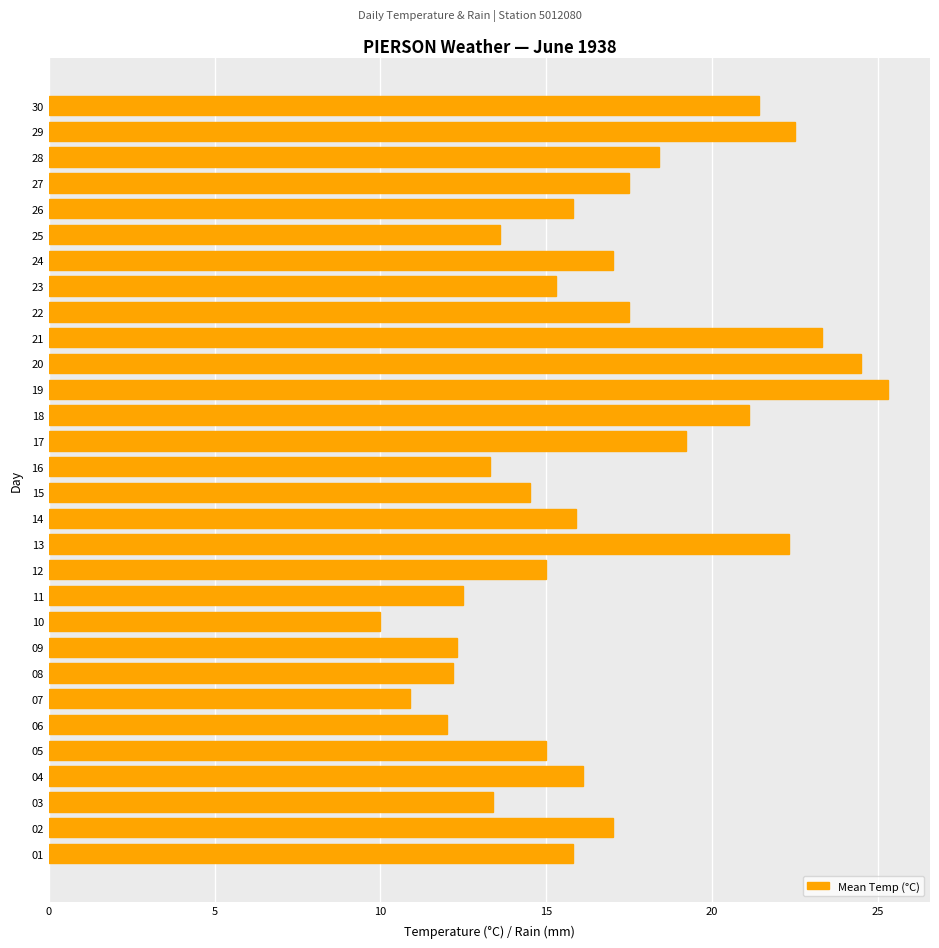

Approximately how many times larger is the value at 14 compared to 23?

1.0